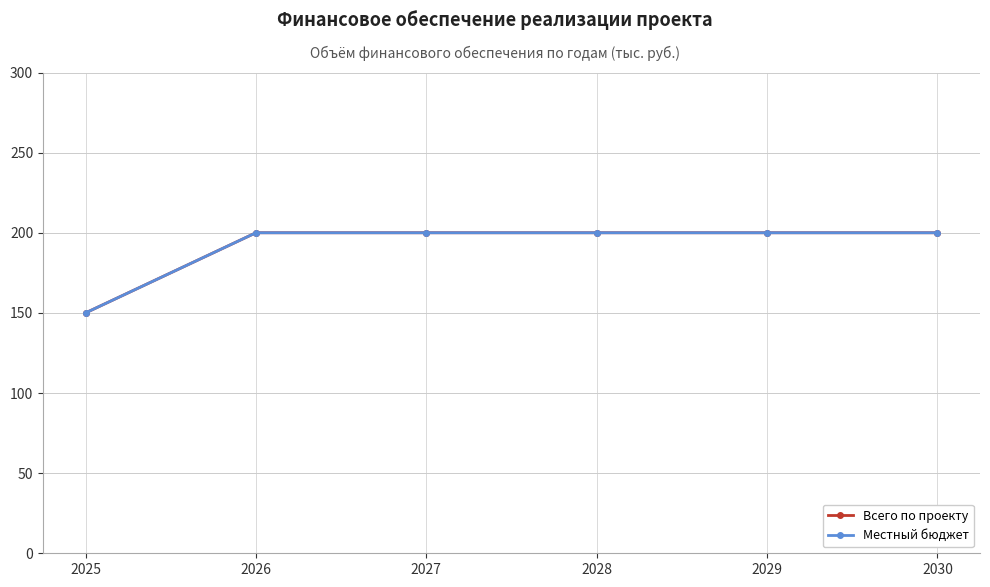

What is the difference between the maximum and minimum values in the Всего по проекту series?

50